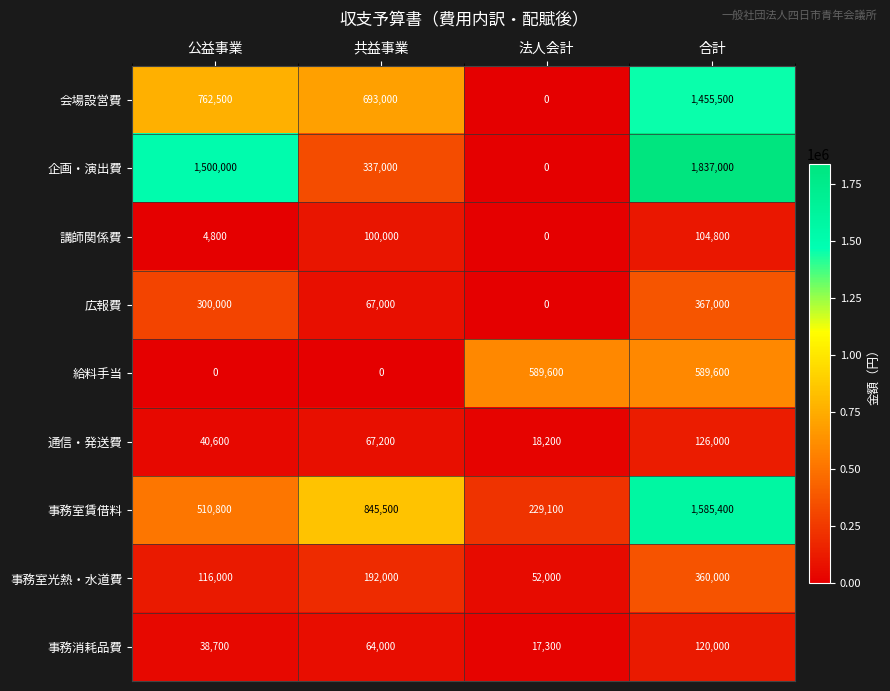

What is the sum of the 給料手当 values at 共益事業 and 合計?

589600